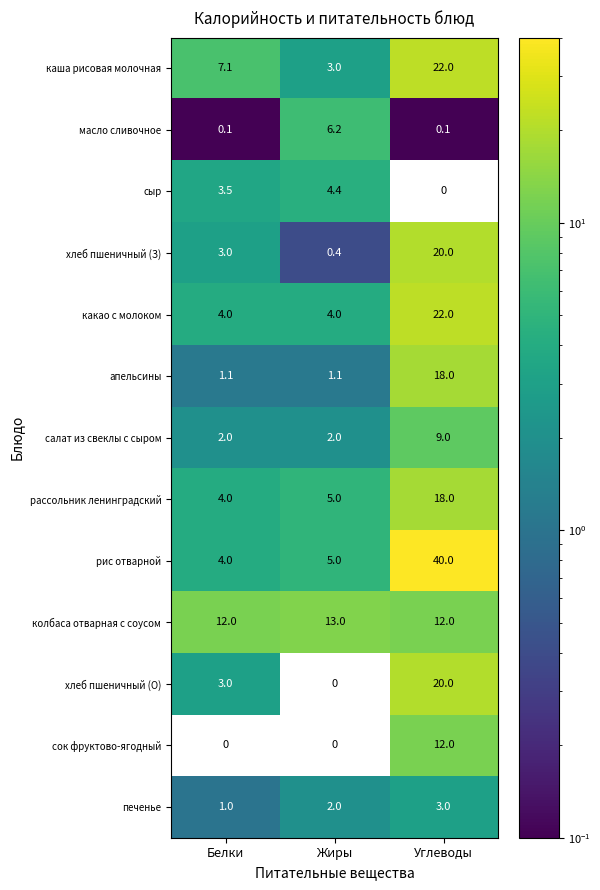

Which series has the largest total across all categories?

рис отварной